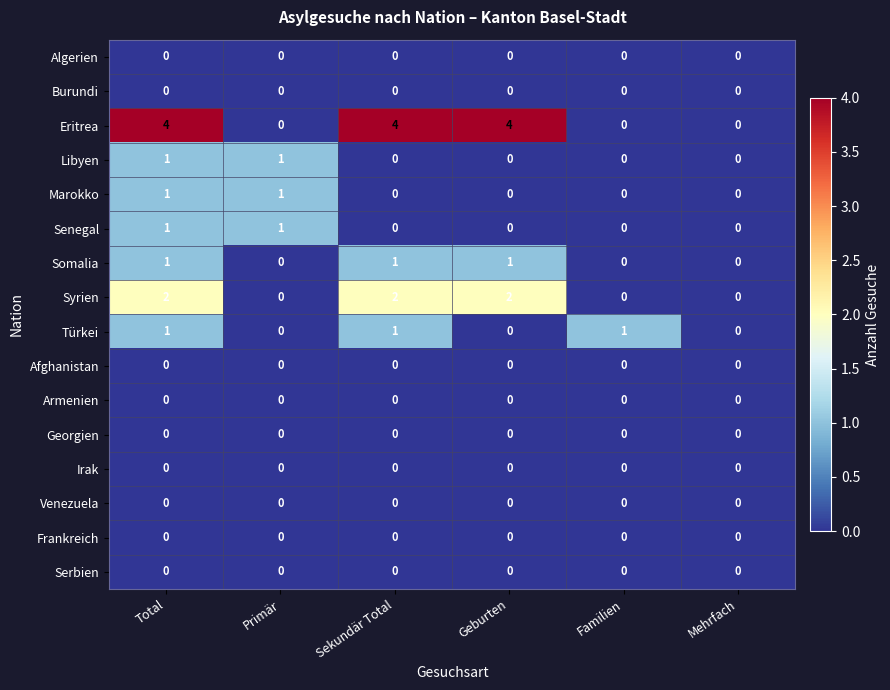

What is the spread (max minus min) of values at Sekundär Total?

4